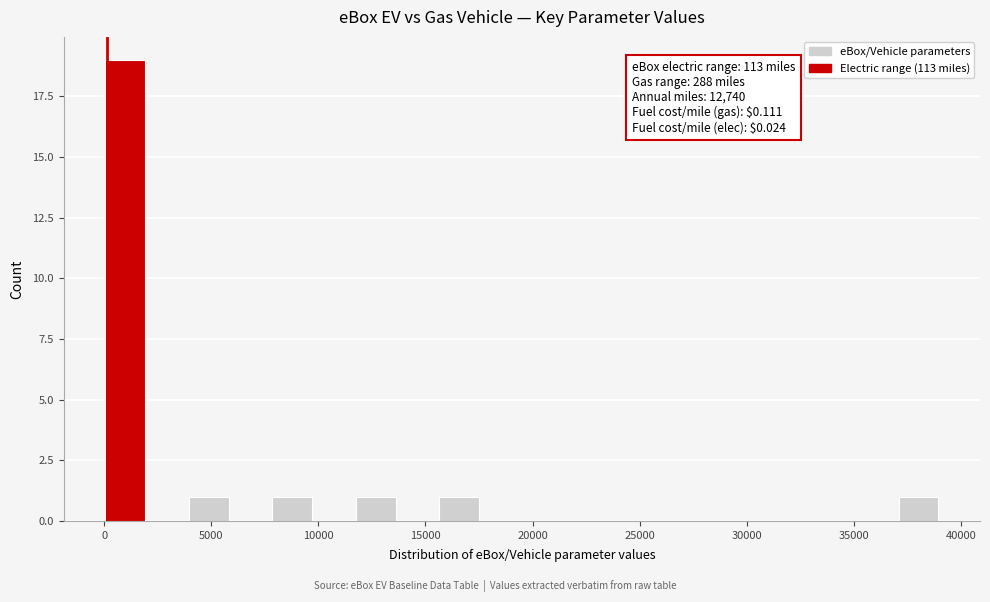

Read against the x-axis, roughly where is the centre of the tallest bar?

1000